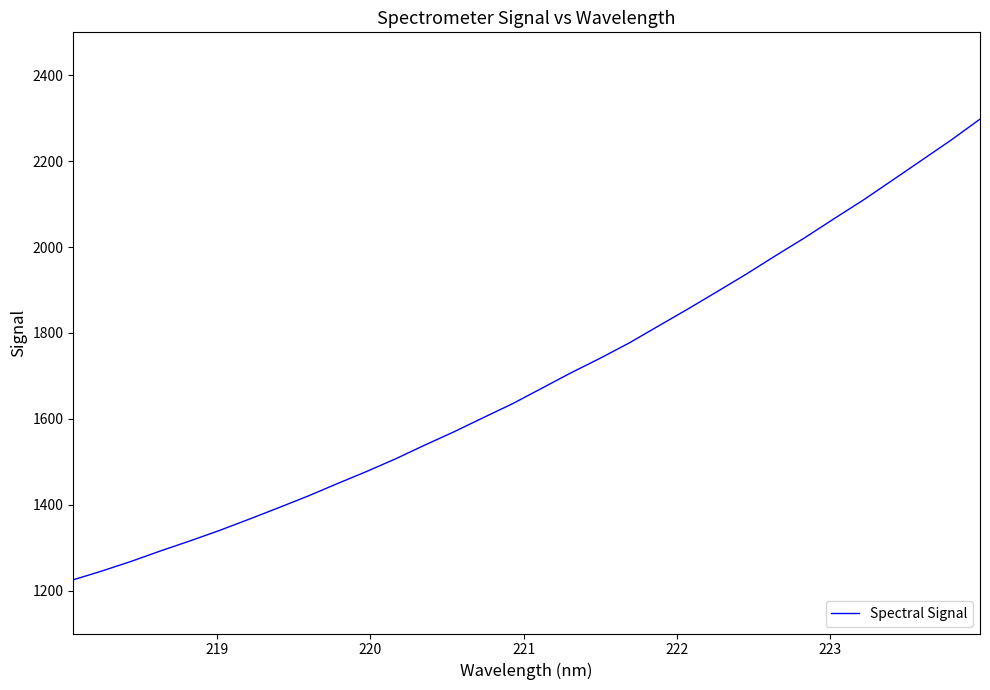

What is the difference between the maximum and minimum values?

1072.8